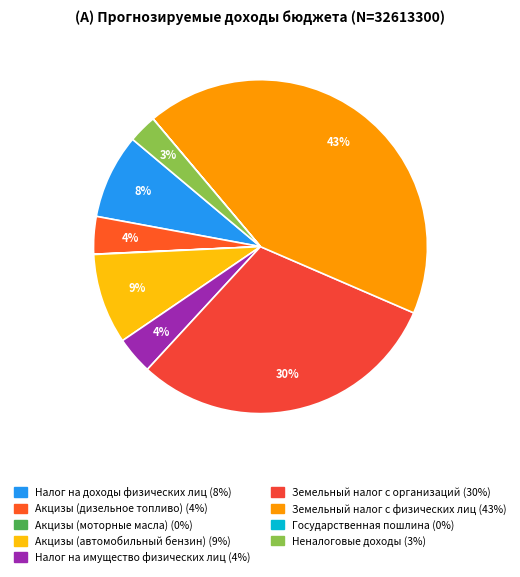

Between Неналоговые доходы and Акцизы (моторные масла), which is larger?

Неналоговые доходы